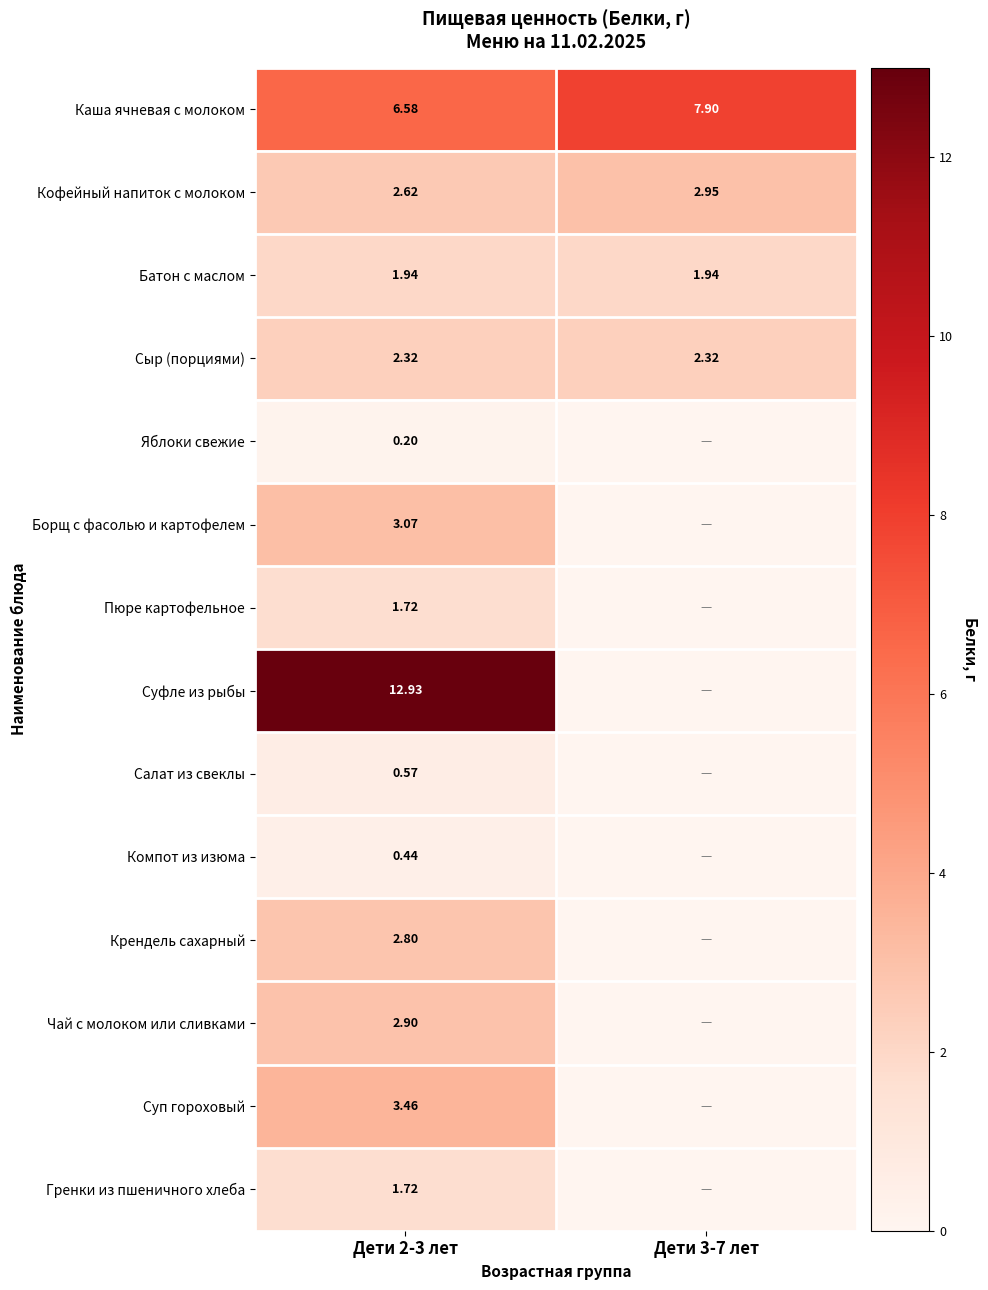

How many values in the Каша ячневая с молоком series exceed 7?

1